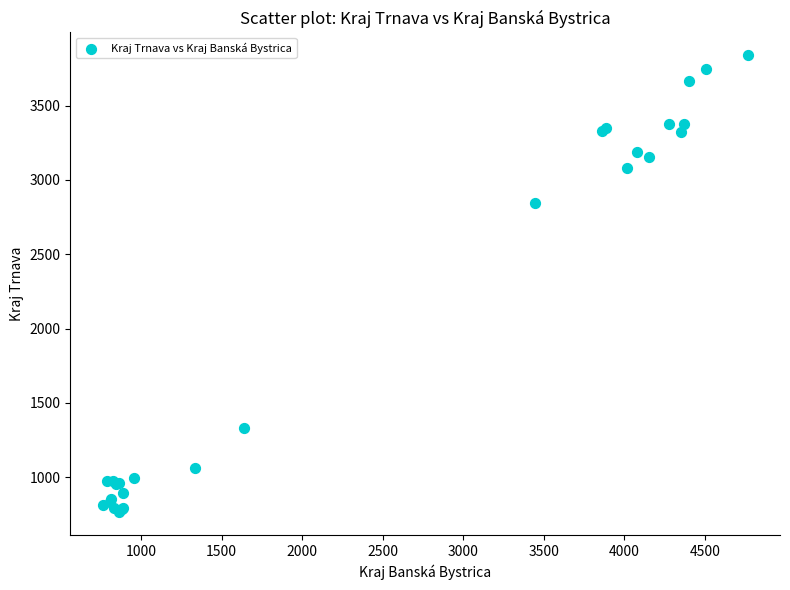

What Y value in the scatter plot is closest to 2301?

2846